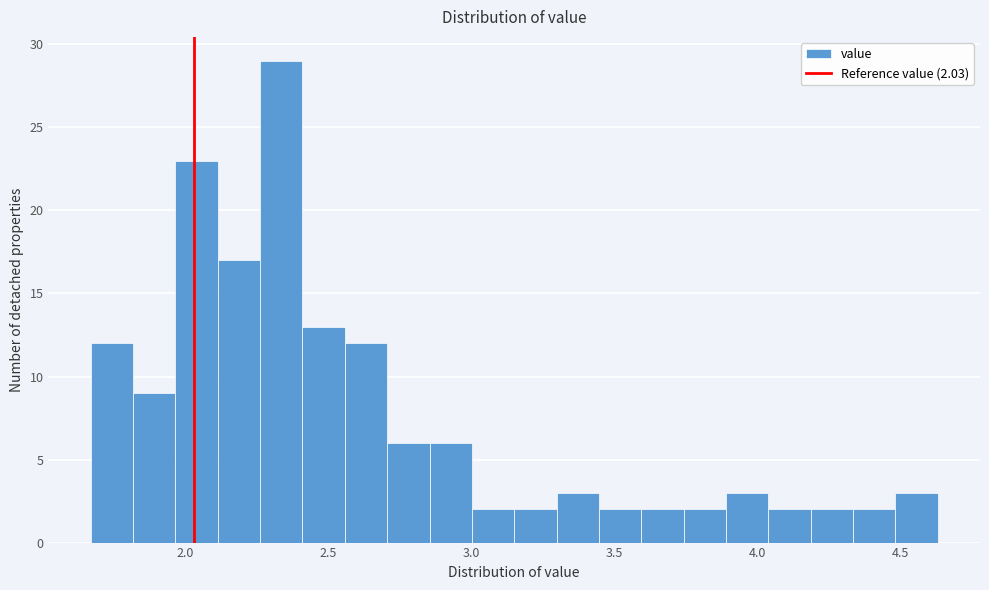

Read against the x-axis, roughly where is the centre of the tallest bar?

2.35